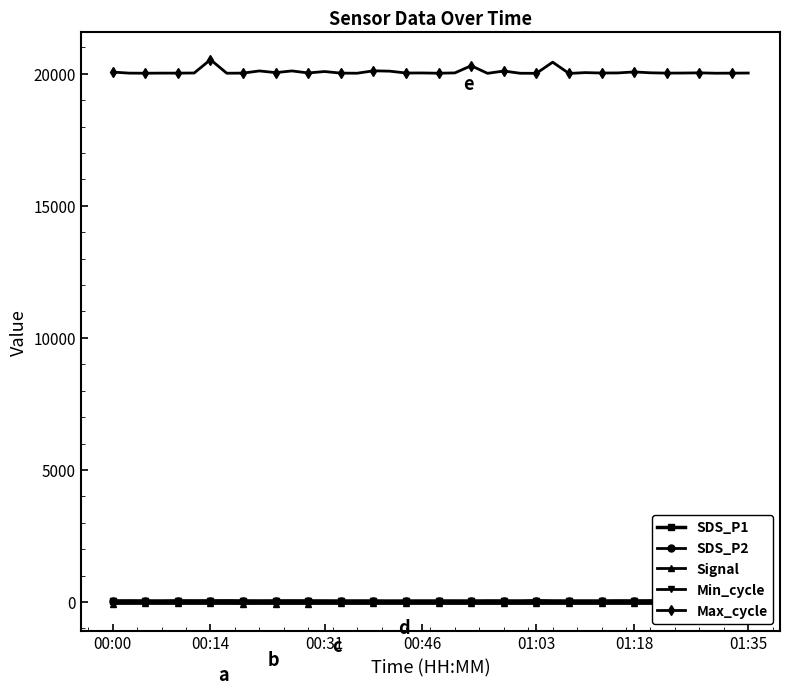

True or false: Max_cycle and Signal intersect in this chart.

False